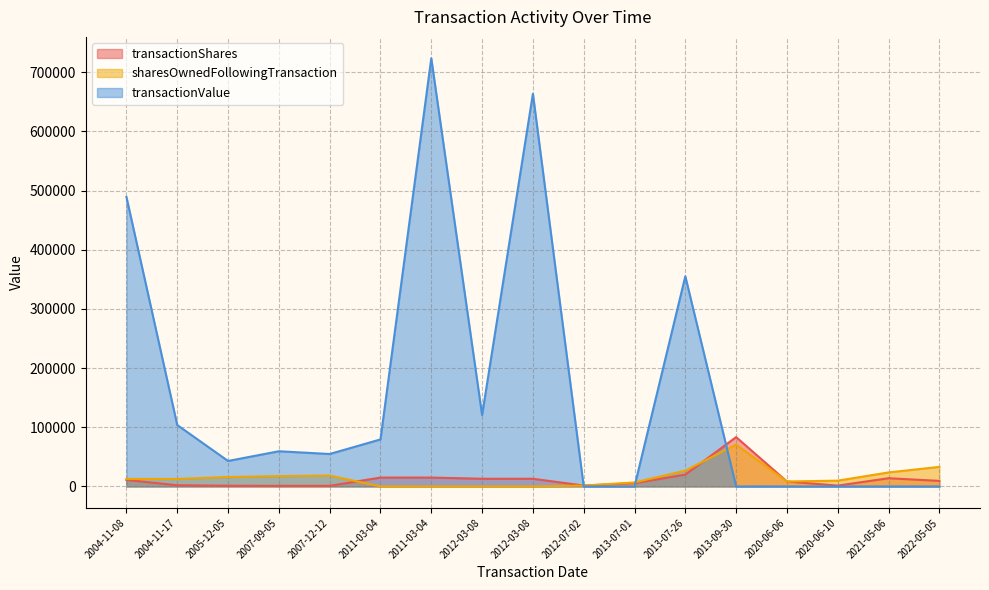

Reading left to right, list all the values displayed in this chart.

transactionShares: 11000	2000	1142	1000	1000	15000	15000	13000	13000	1500	5500	20000	83365	8372	1408	13900	9397
sharesOwnedFollowingTransaction: 12730	12622	15921	17412	18412	0	0	0	0	1500	6765	26765	70741	8372	9780	23680	33077
transactionValue: 489340	103820	43069	59479	54824	79500	723671	120655	663640	0	0	355200	0	0	0	0	0